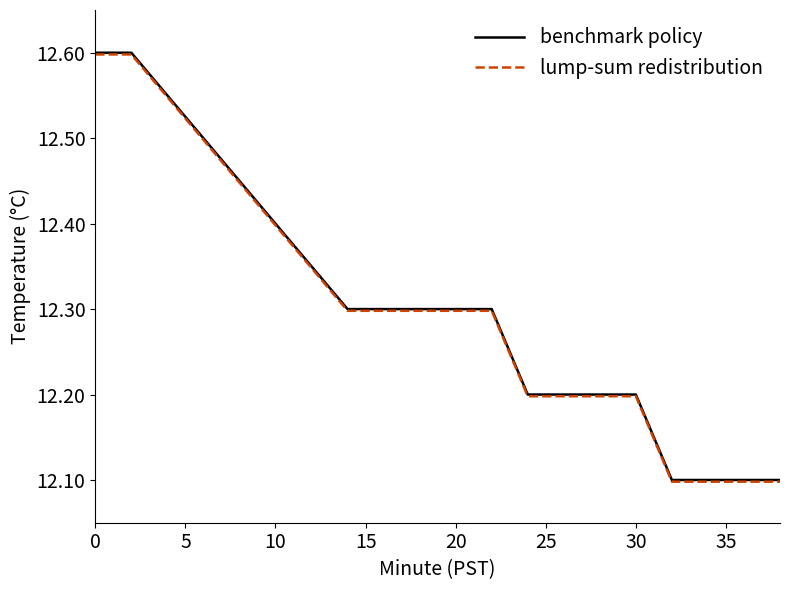

What is the minimum value shown in the chart?

12.1